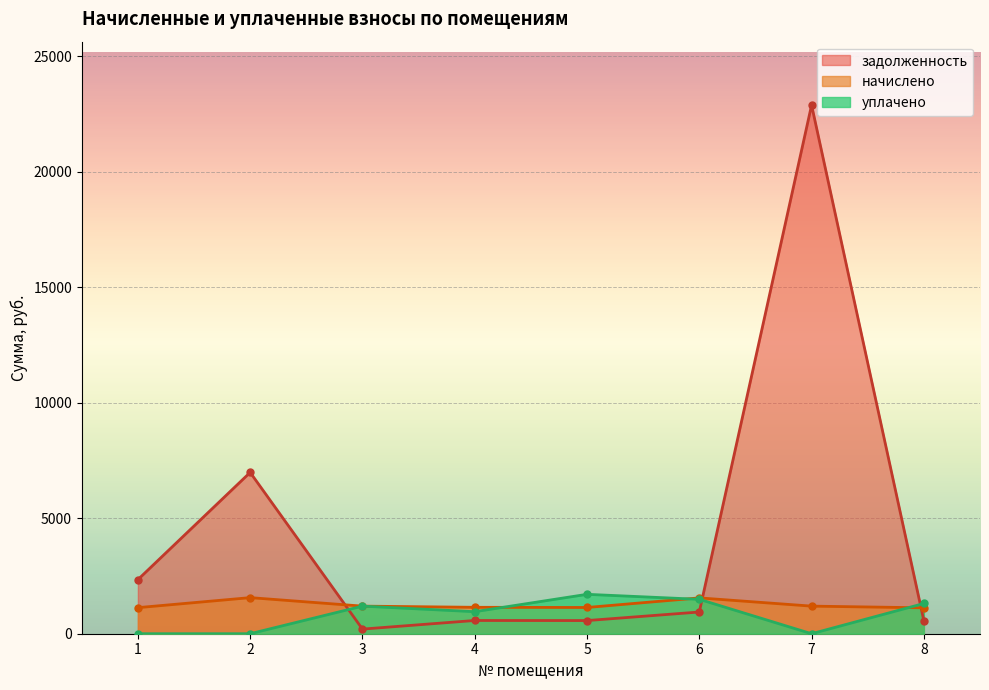

Where does the начислено series first go above 1194?

2